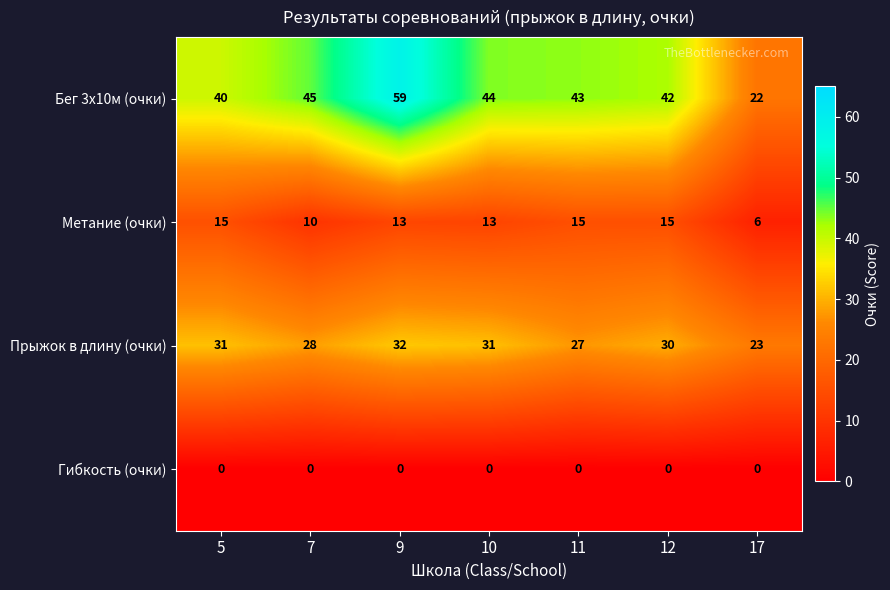

Rank the series by their maximum value, from highest to lowest.

Бег 3х10м (очки), Прыжок в длину (очки), Метание (очки), Гибкость (очки)